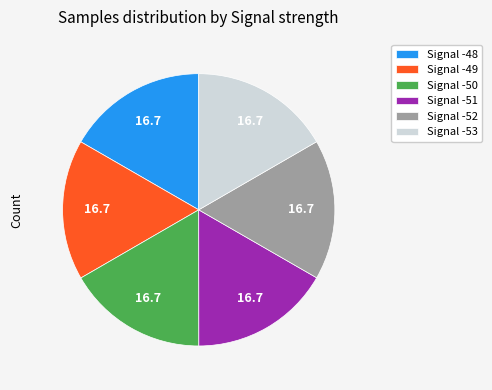

Is the sum of Signal -53 and Signal -49 greater than half?

No